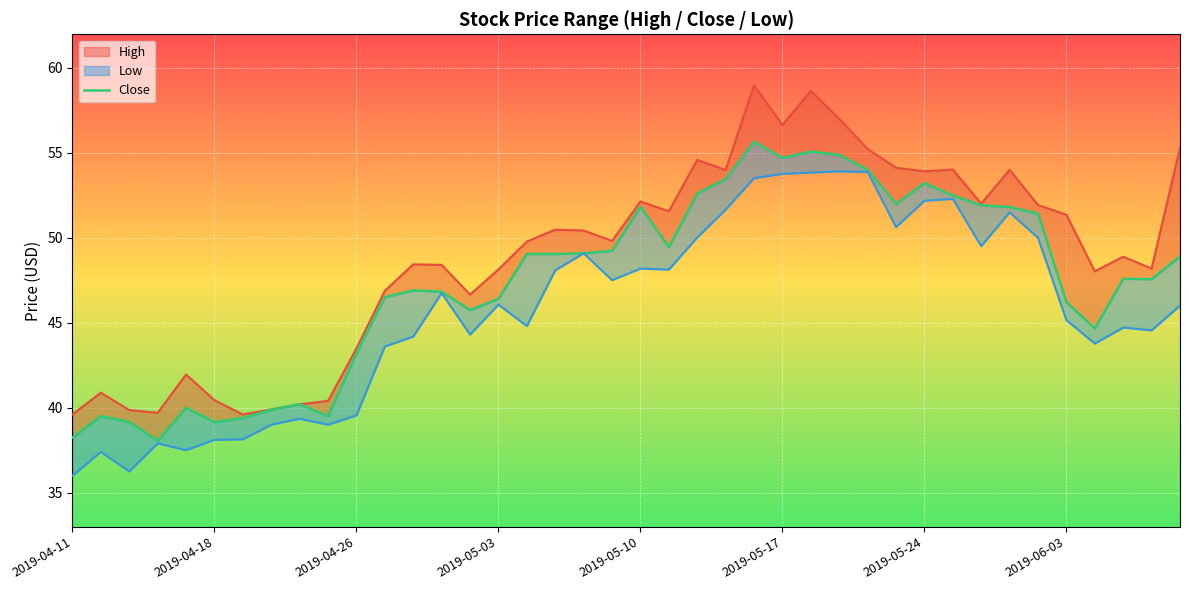

True or false: High and Close cross at least once.

False